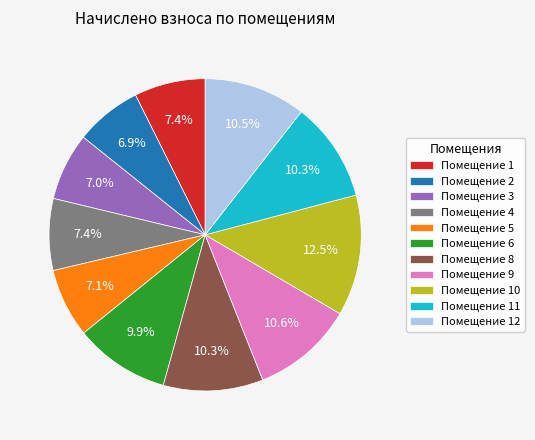

Is there a majority slice in this chart?

No